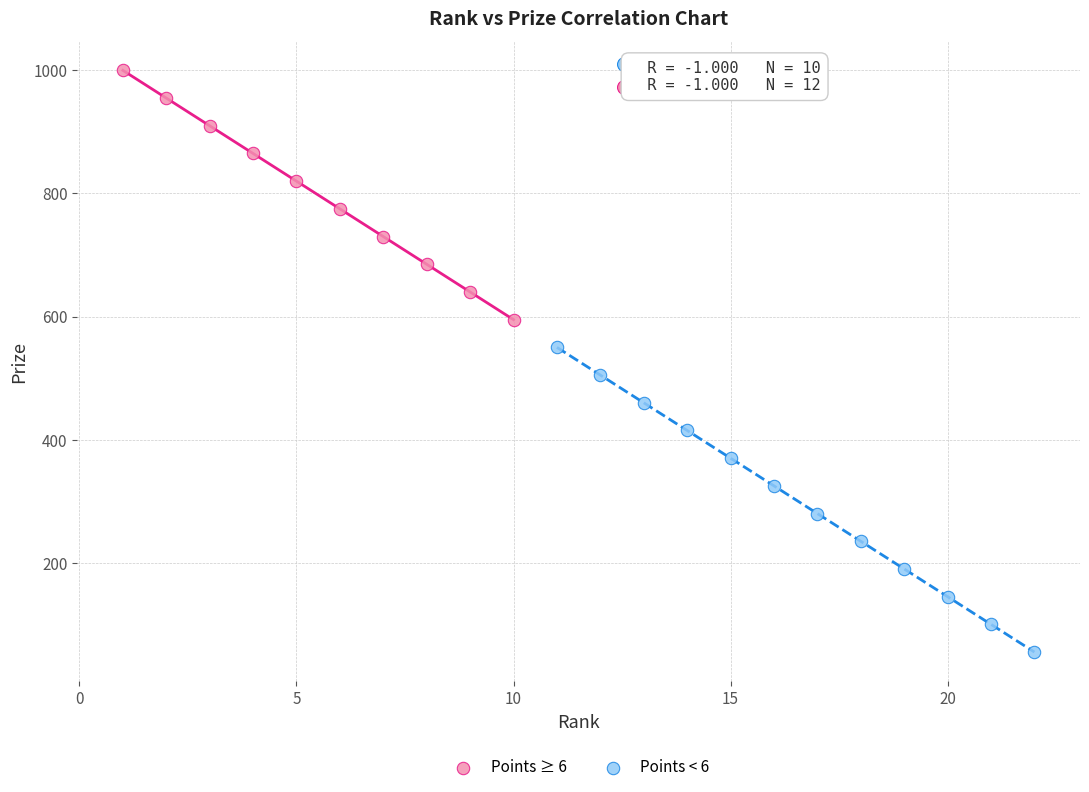

Which series has the widest spread of Y values?

Points < 6